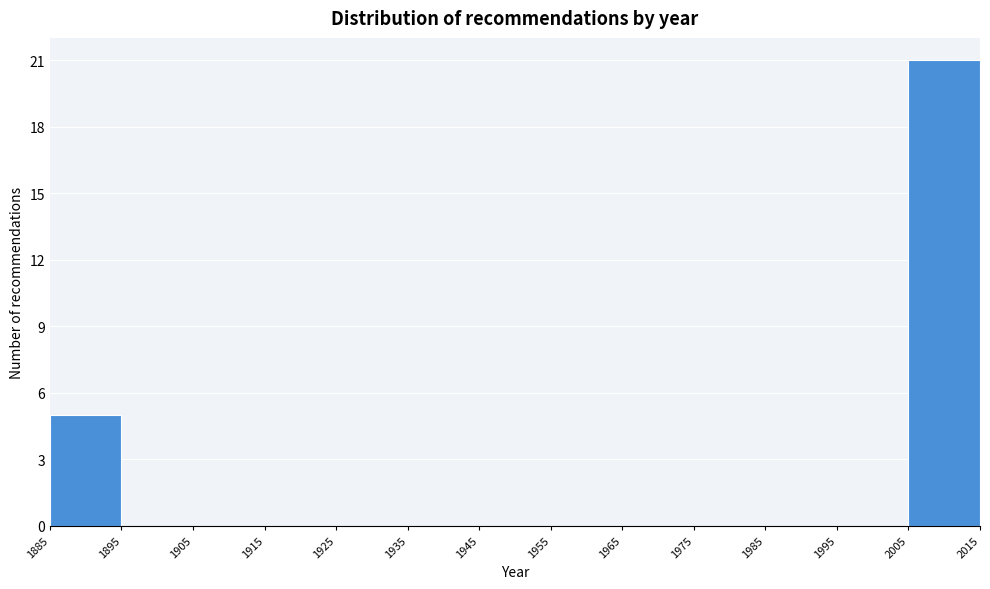

Reading left to right, list every bar in this chart as the range it spans on the x-axis followed by its height. The values are not printed on the chart, so give them approximately, as read against the axis.

1885 to 1895: 5
1895 to 1905: 0
1905 to 1915: 0
1915 to 1925: 0
1925 to 1935: 0
1935 to 1945: 0
1945 to 1955: 0
1955 to 1965: 0
1965 to 1975: 0
1975 to 1985: 0
1985 to 1995: 0
1995 to 2005: 0
2005 to 2015: 21